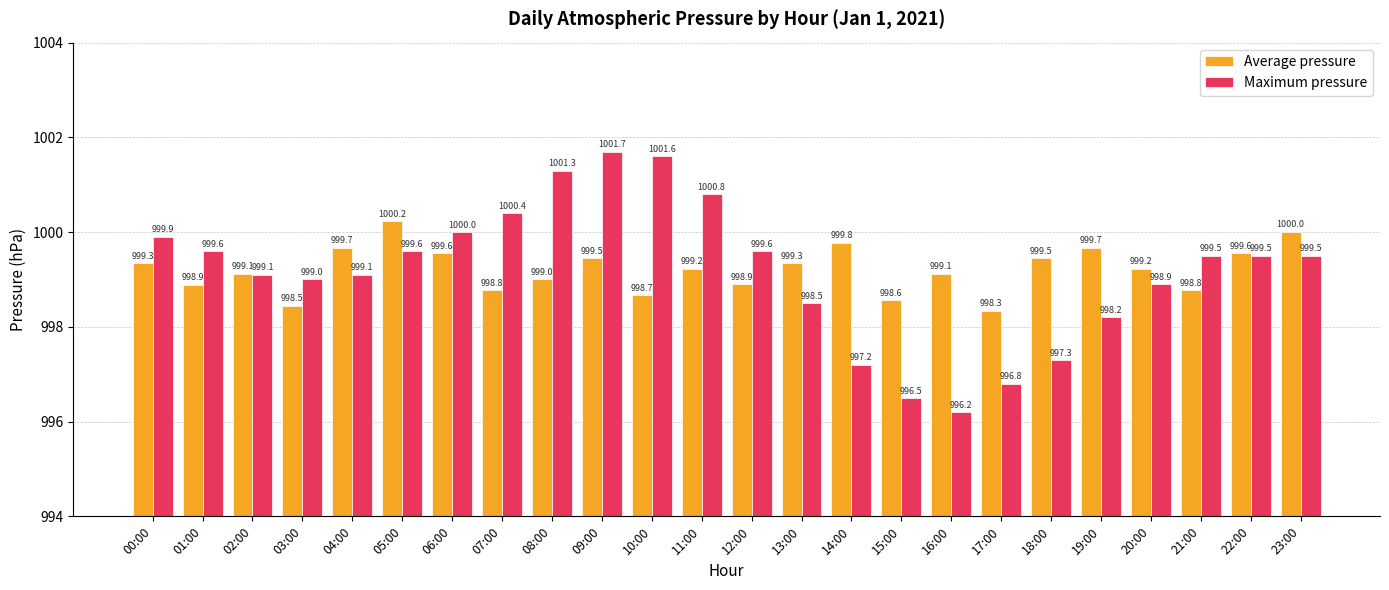

List the series in order of their overall mean, lowest first.

Maximum pressure, Average pressure